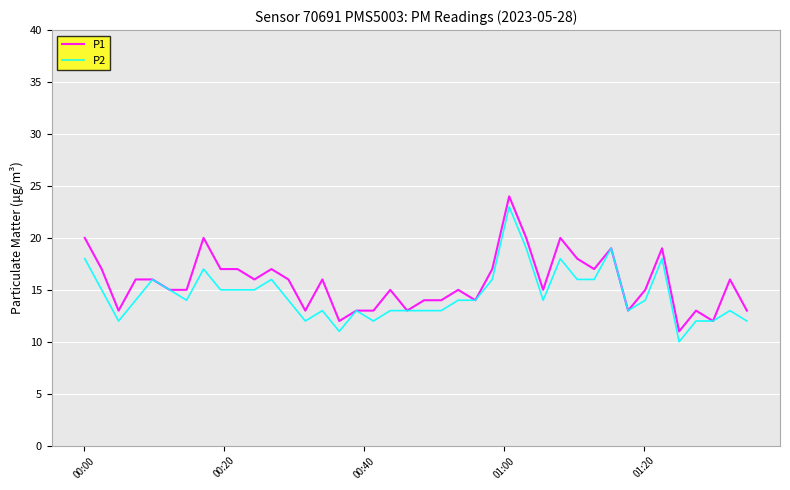

What is the maximum value shown in the chart?

24